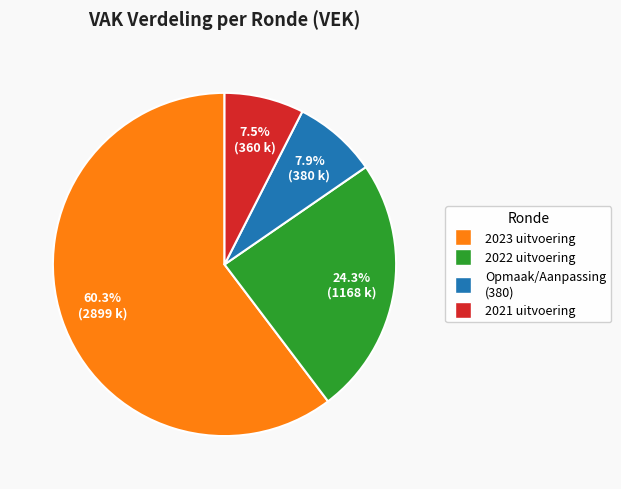

How many segments does this pie chart have?

4